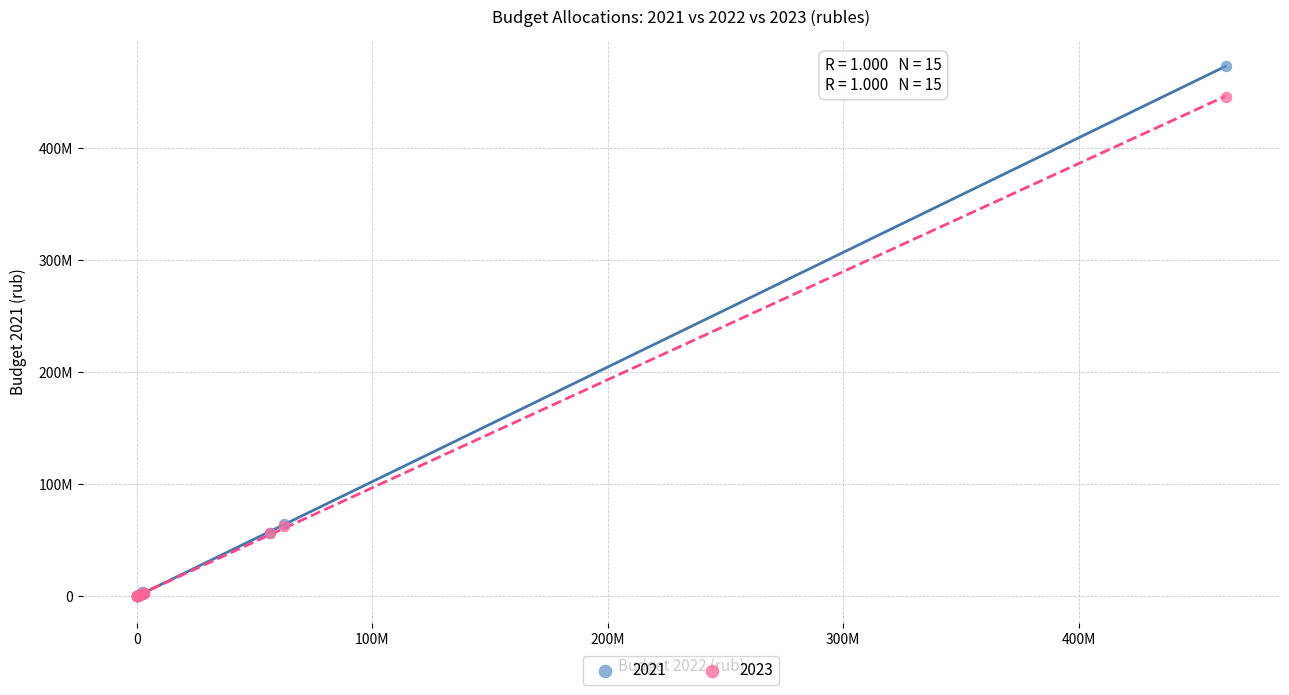

What are all the series names shown in the legend?

2021, 2023